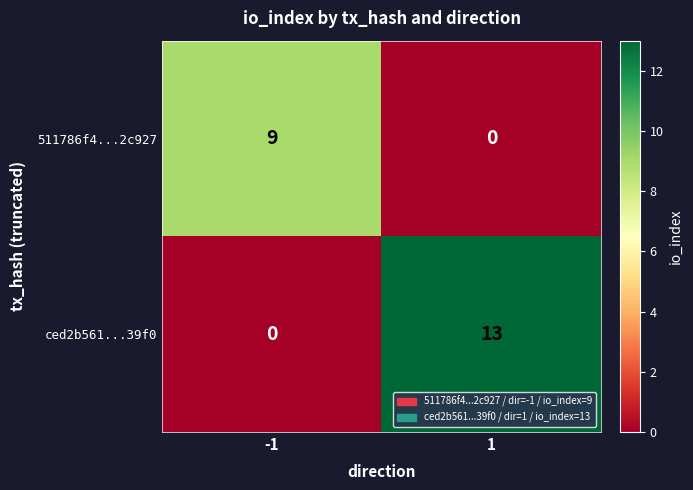

Which series has the largest total across all categories?

ced2b561...39f0